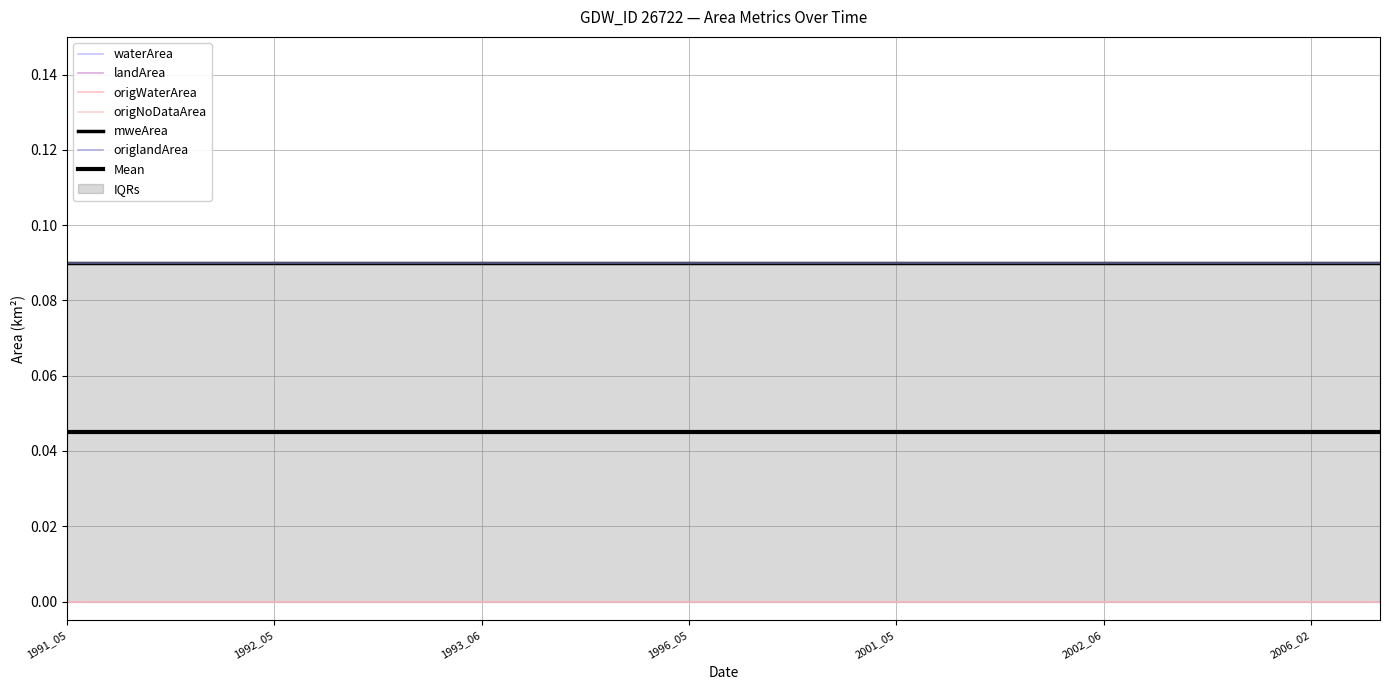

Which series has the largest total across all categories?

landArea